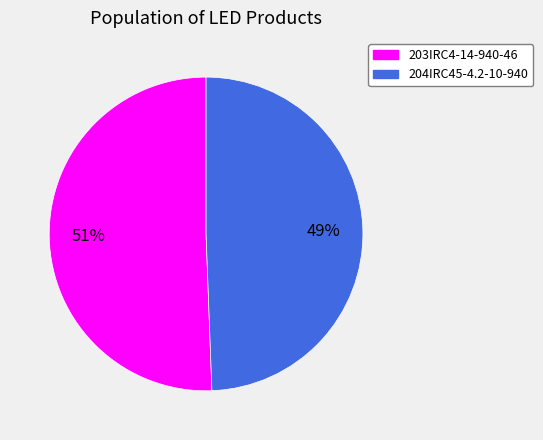

Which has a higher value, 204IRC45-4.2-10-940 or 203IRC4-14-940-46?

203IRC4-14-940-46